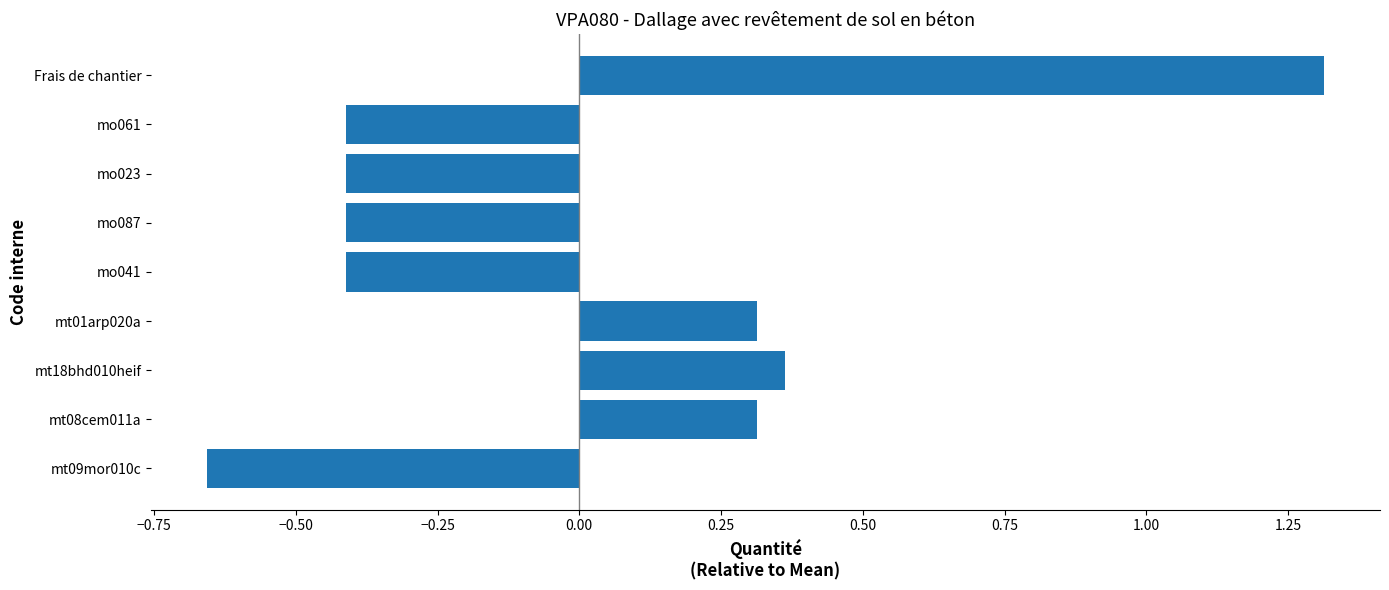

Count the values in the range 0 to 1.

3